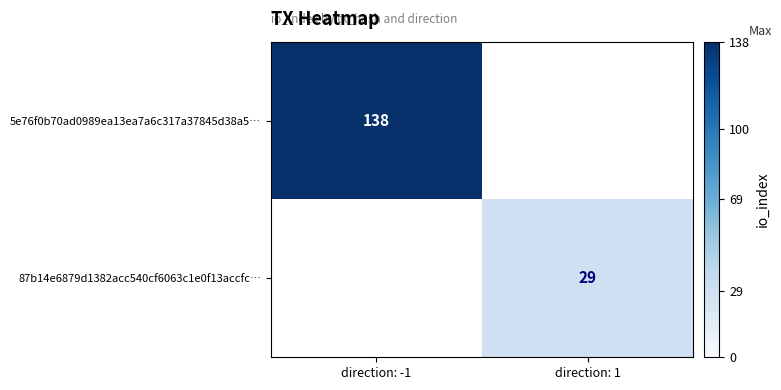

What is the greatest value displayed?

138.0